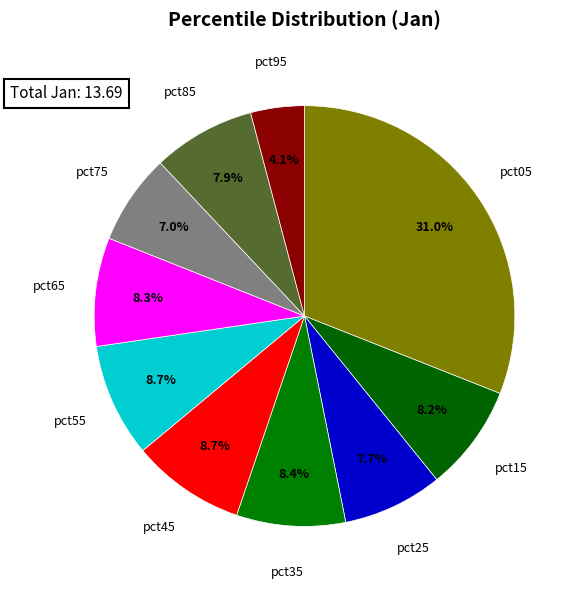

Approximately how many times larger is the value at pct75 compared to pct15?

0.9